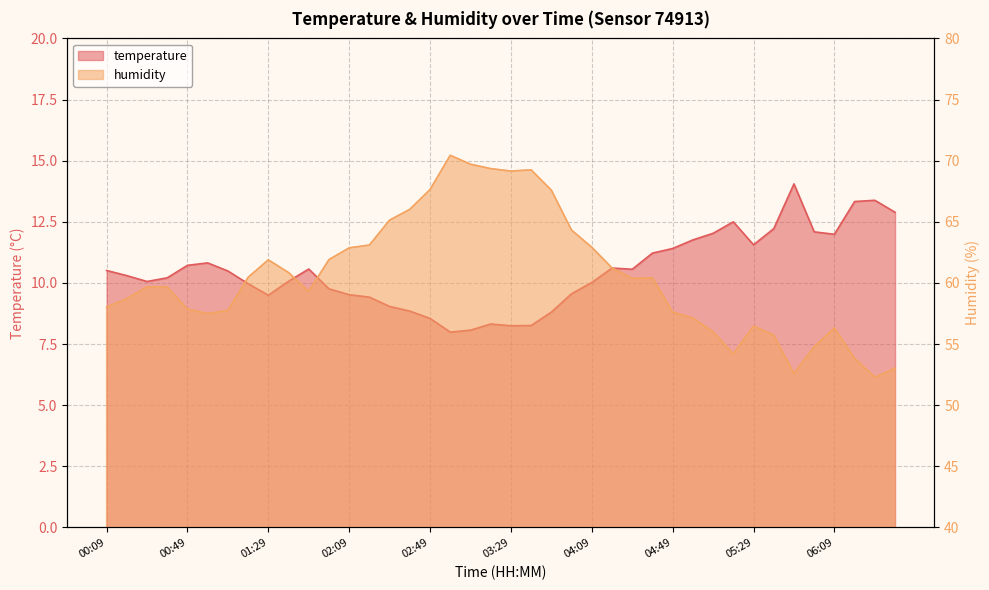

Where is the first local minimum for temperature?

00:29